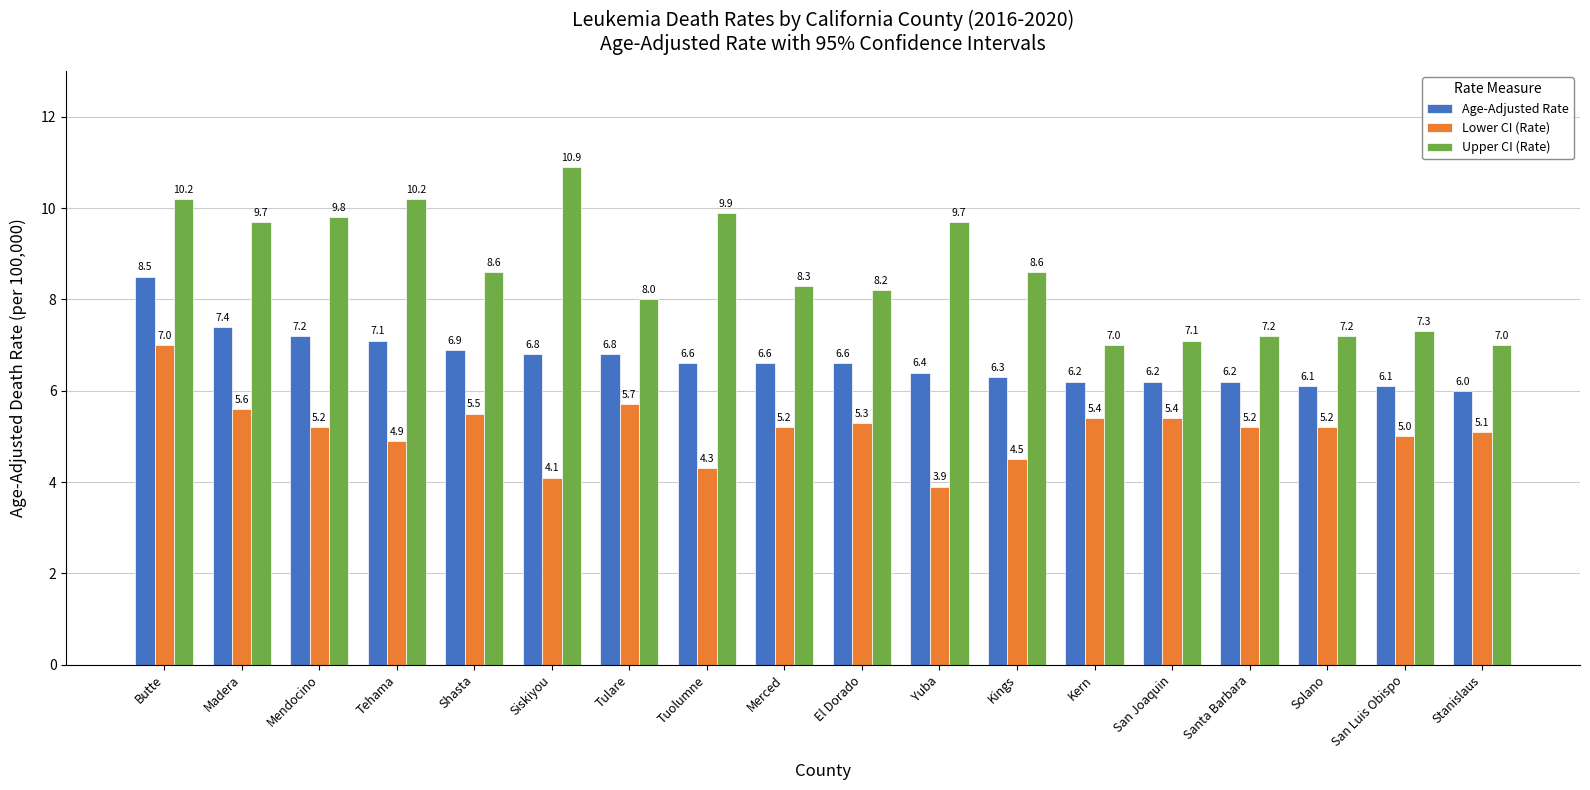

Is the value of Age-Adjusted Rate at Merced greater than the value of Lower CI (Rate) at Madera?

Yes